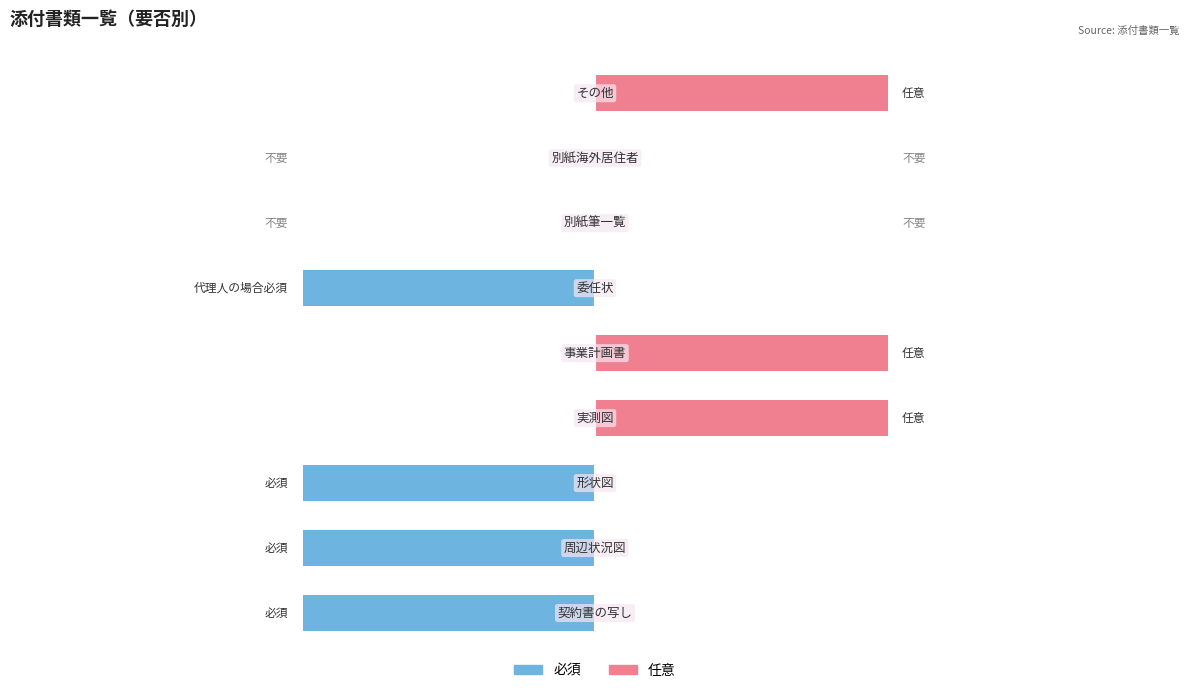

The value of 任意 at 委任状 is 0. True or false?

True